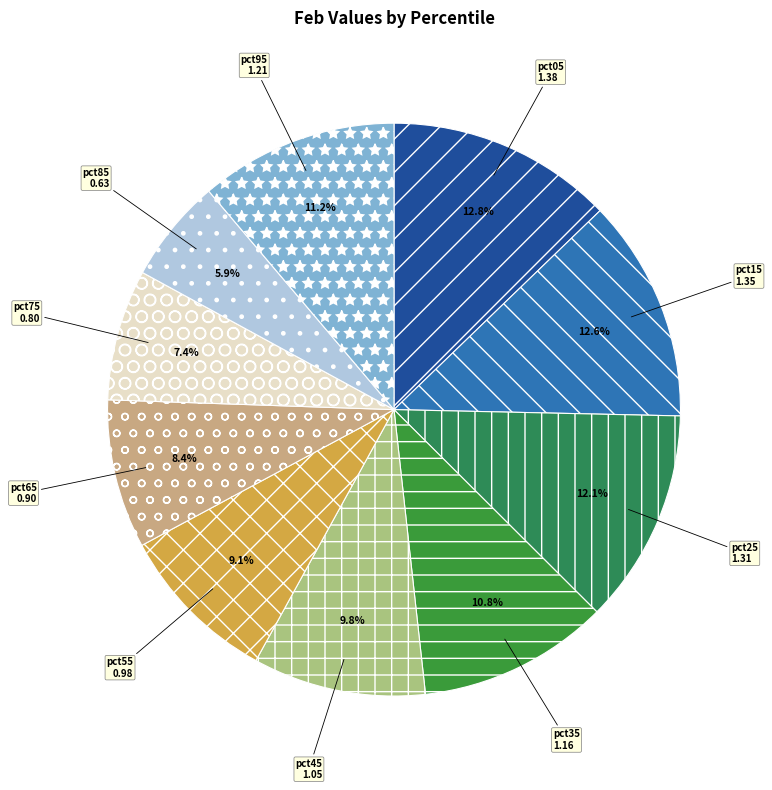

To the nearest percent, what is the combined percentage of pct15 and pct05?

25%